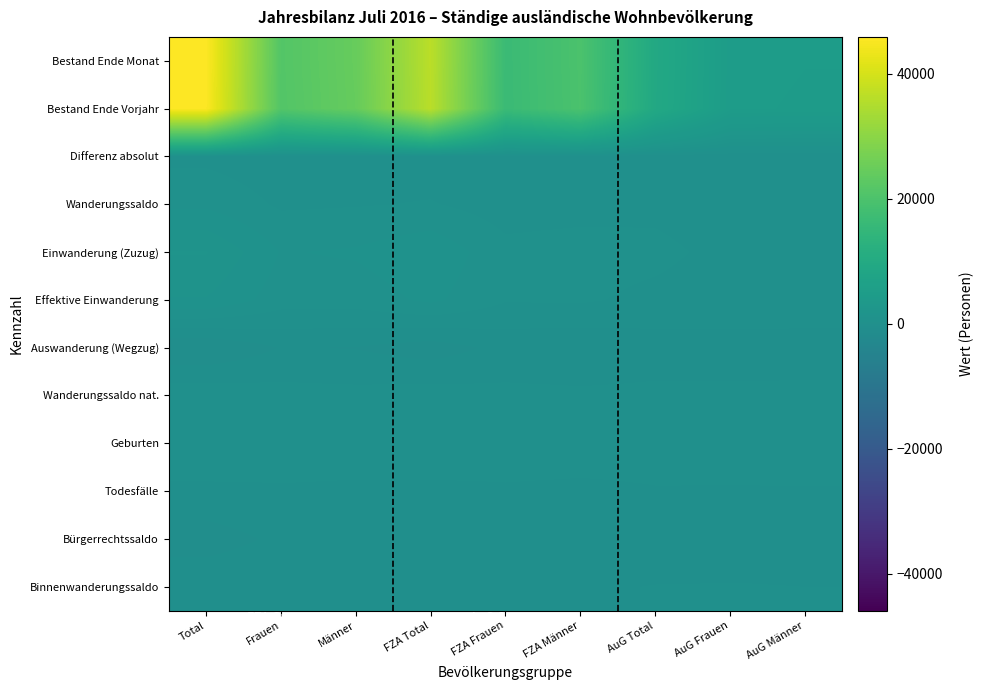

Count the number of data series in this chart.

12